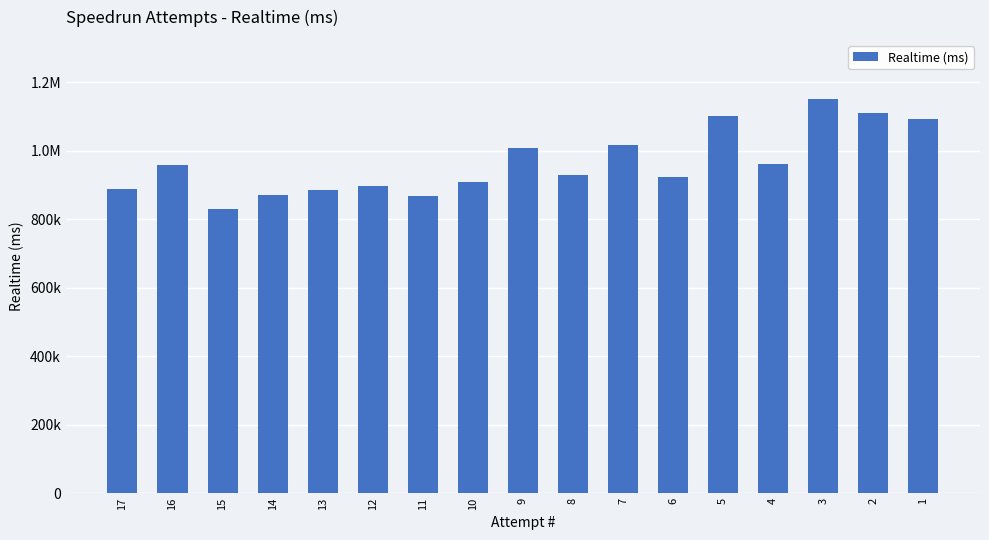

What is the difference between the values at 12 and 1?

194837